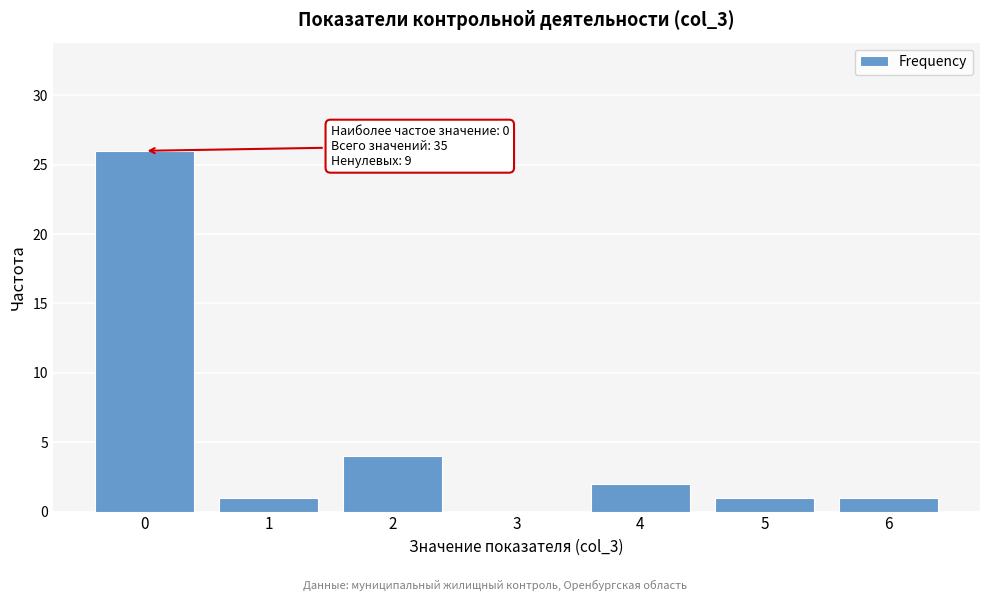

Which range on the x-axis has the tallest bar?

-0.5 to 0.5